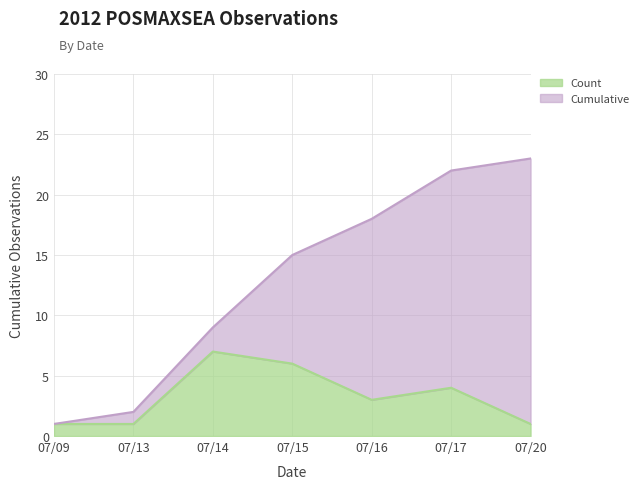

True or false: Count and Cumulative cross at least once.

False